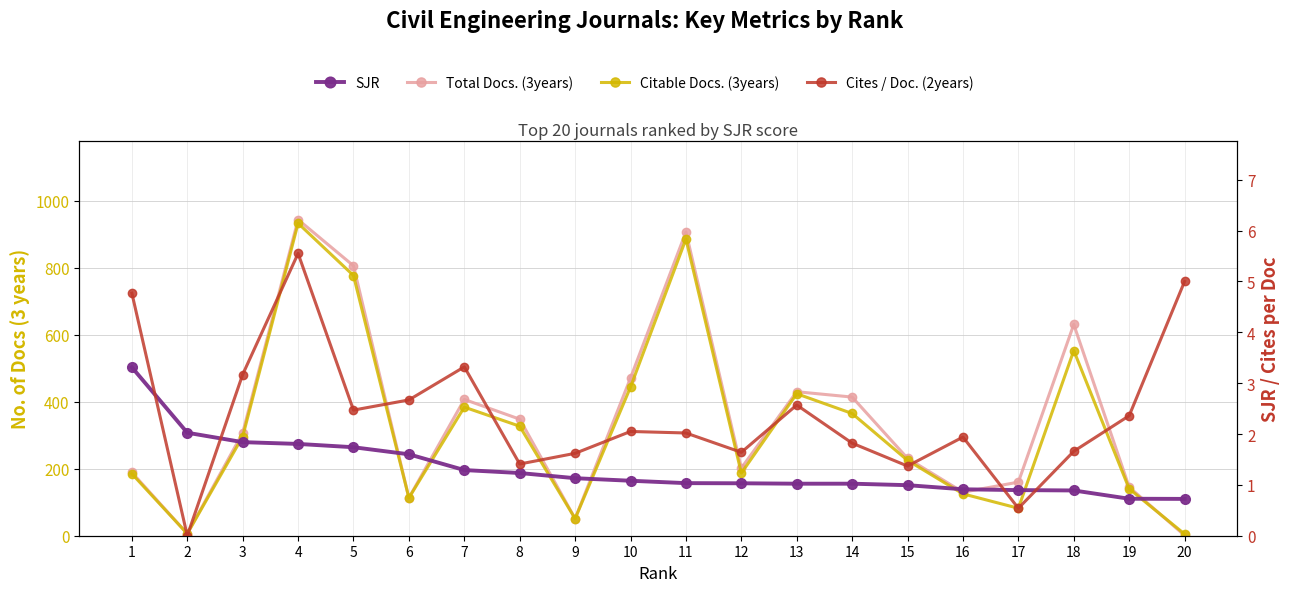

How many values in the Cites / Doc. (2years) series are below 2?

9